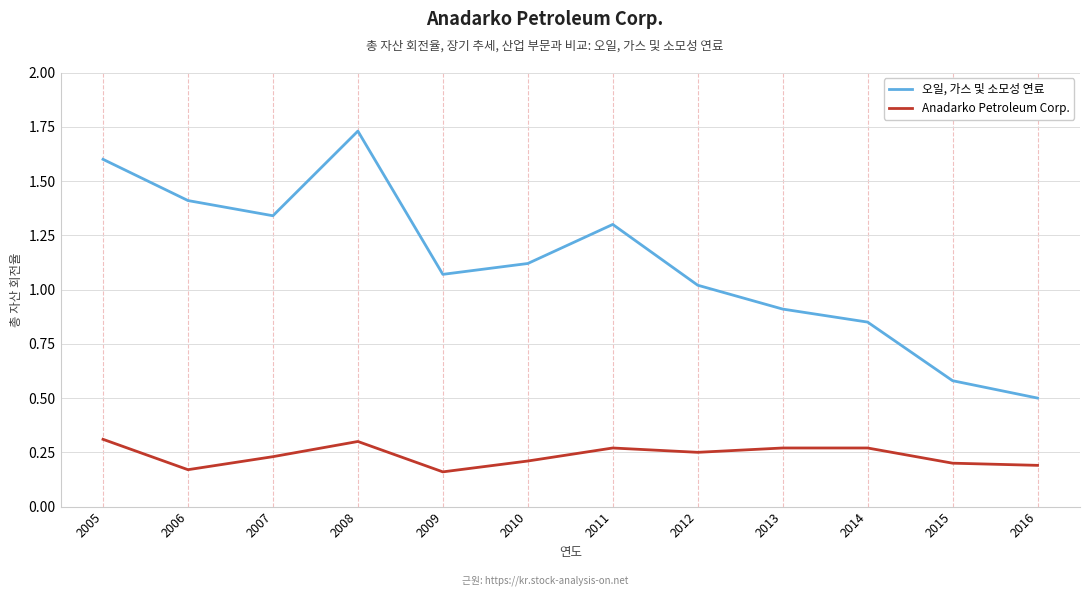

Which series has the largest range (max minus min)?

오일, 가스 및 소모성 연료